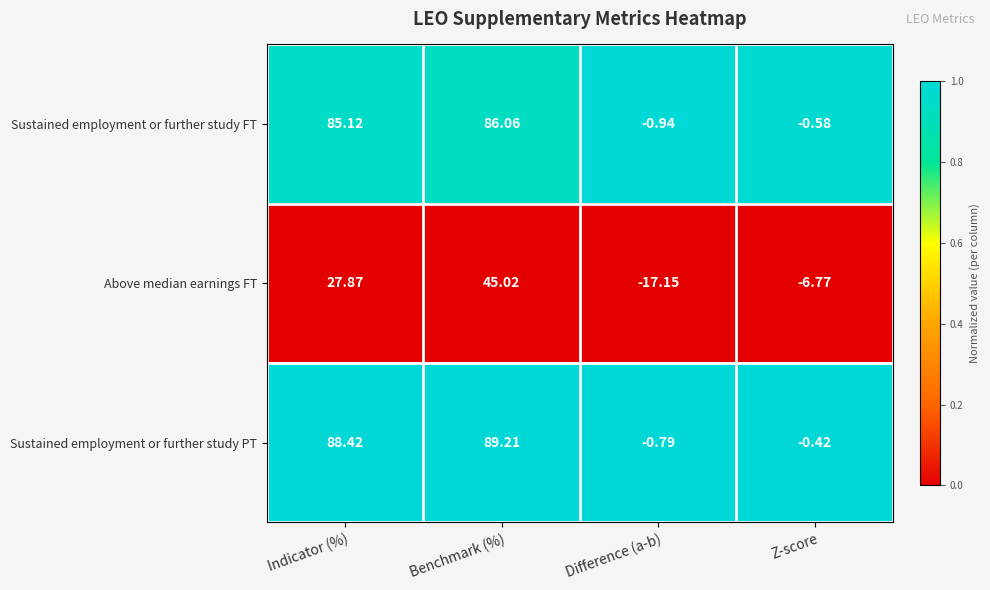

Where does the Above median earnings FT series first go above 27?

Indicator (%)